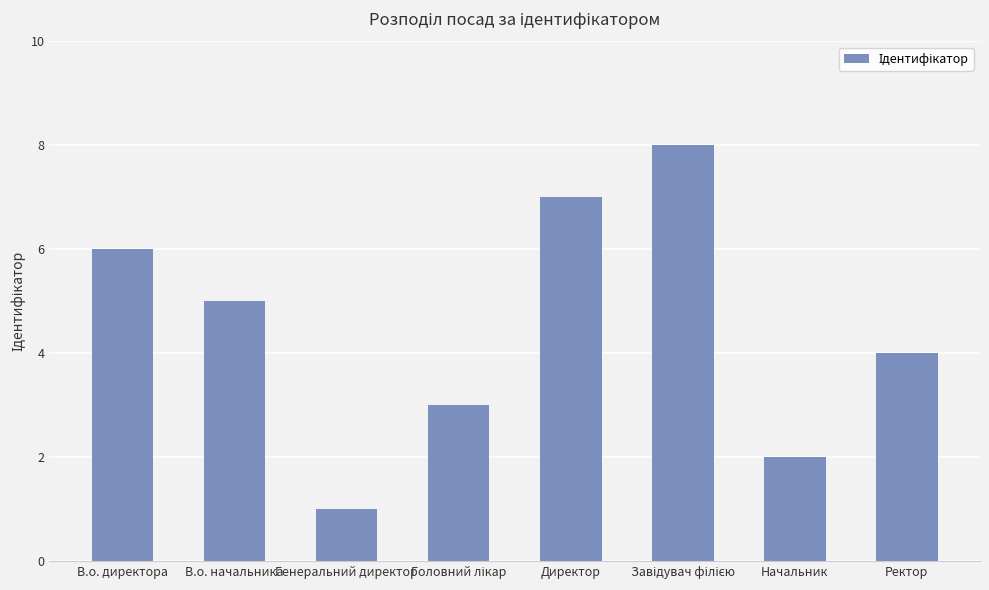

Reading left to right, what are all the values shown in this chart?

6	5	1	3	7	8	2	4